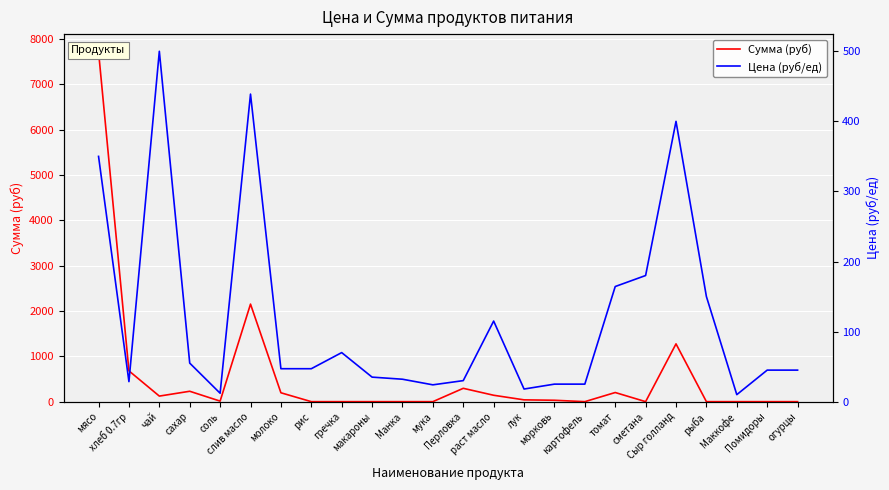

At which label is Сумма (руб) closest to 3858?

слив масло